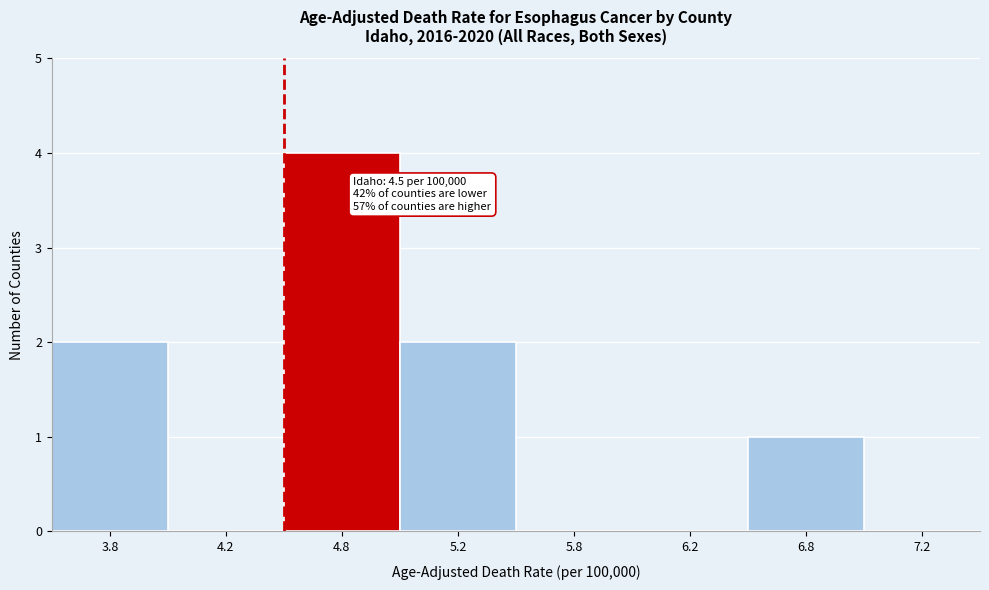

Reading left to right, list all the values displayed in this chart.

3.8=2	4.2=0	4.8=4	5.2=2	5.8=0	6.2=0	6.8=1	7.2=0